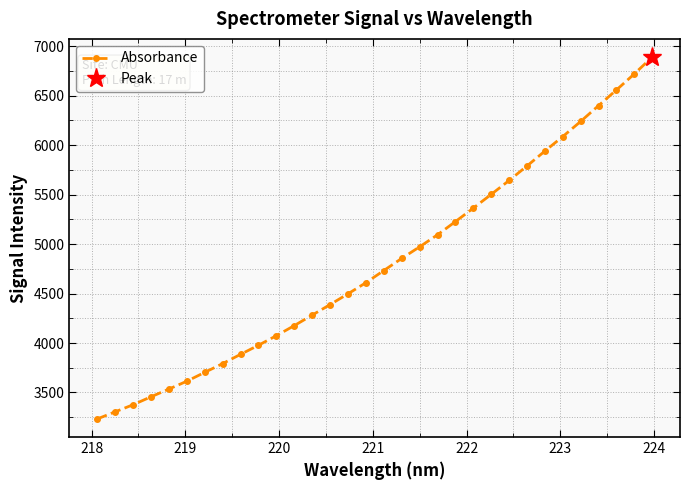

What is the difference between the maximum and minimum values?

3660.2